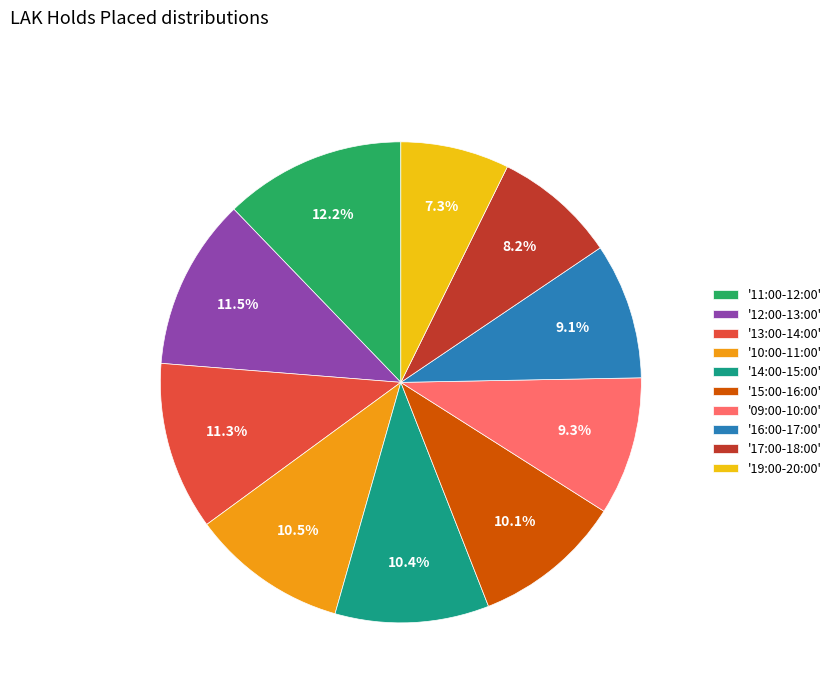

What percentage do '14:00-15:00' and '09:00-10:00' together represent?

19.7%